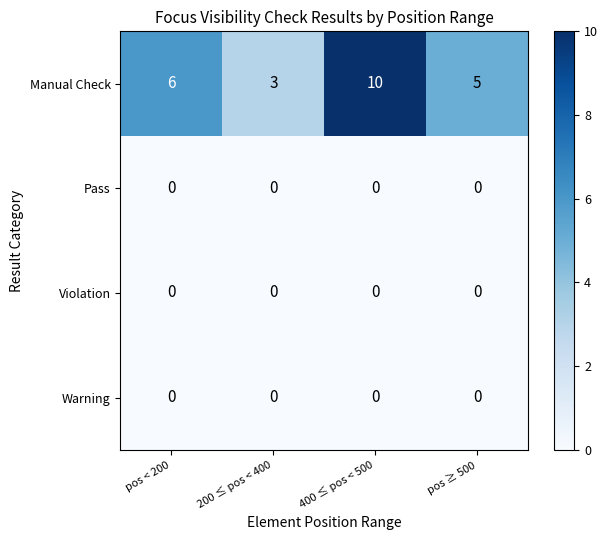

Which series has the largest total across all categories?

Manual Check